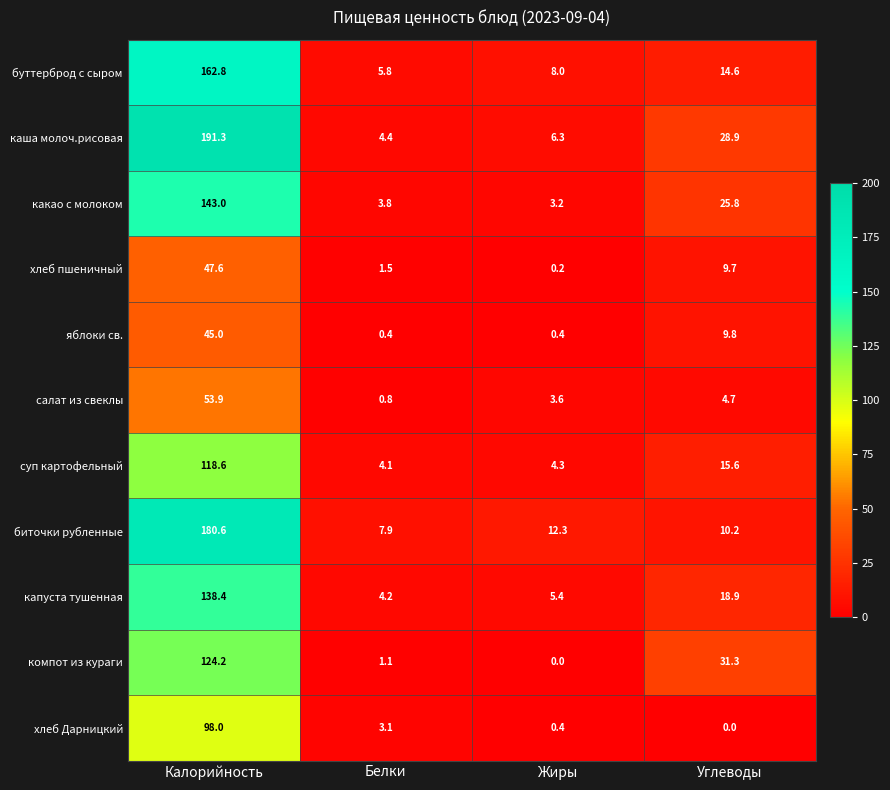

What is the difference between the second highest and second lowest values in the салат из свеклы series?

1.1